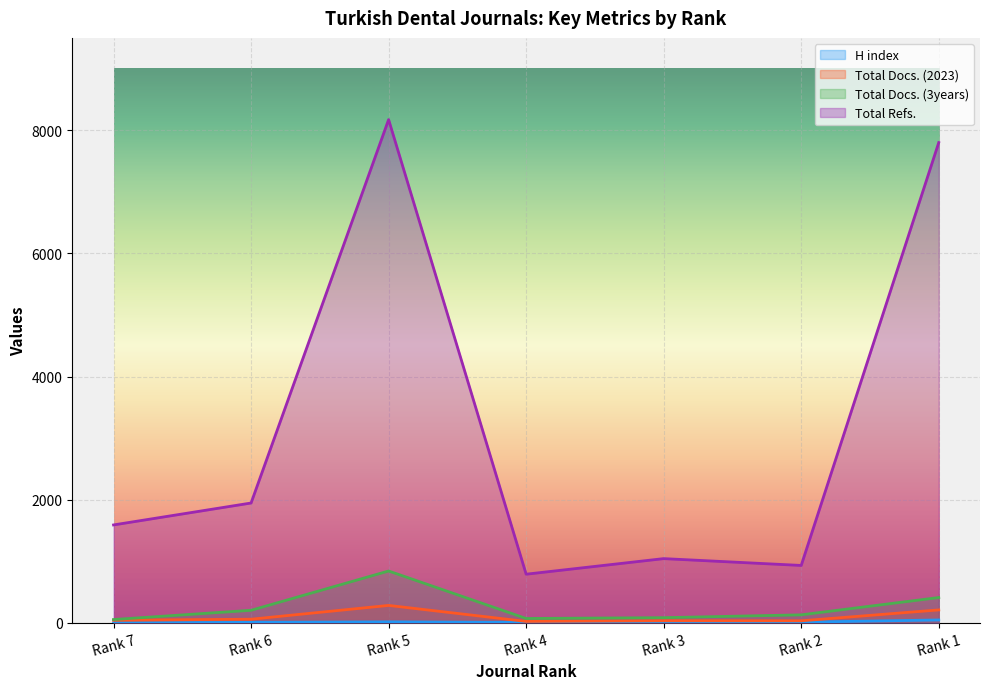

Is it true that Total Docs. (3years) equals 843 at Rank 5?

True